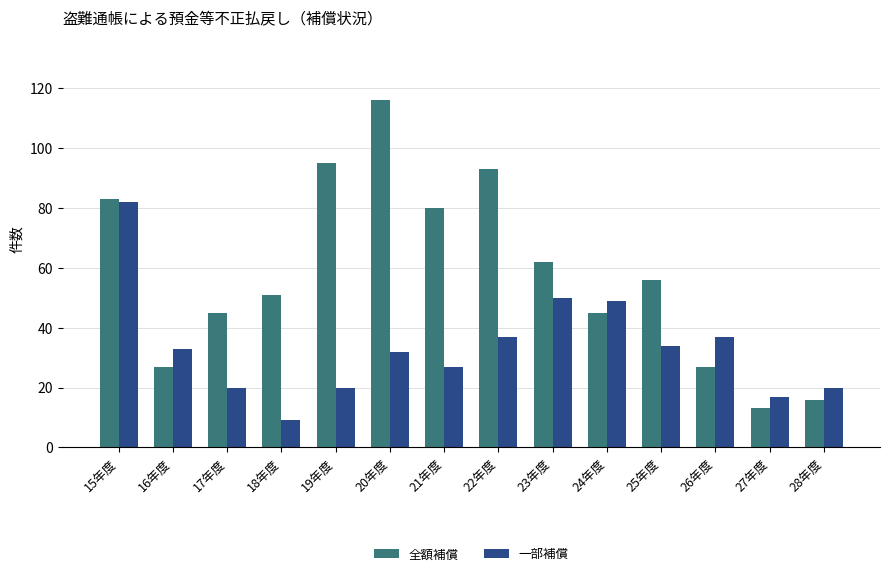

Where is 全額補償 nearest to the value 64?

23年度